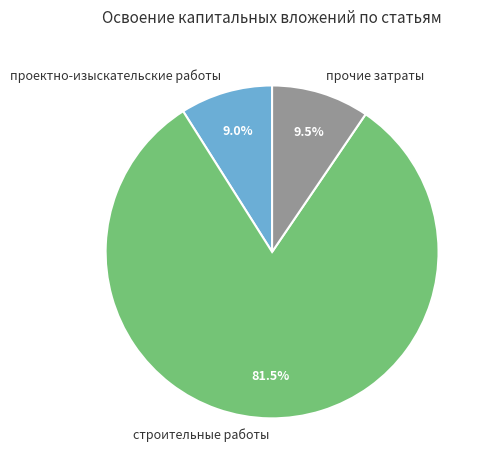

How many segments does this pie chart have?

3